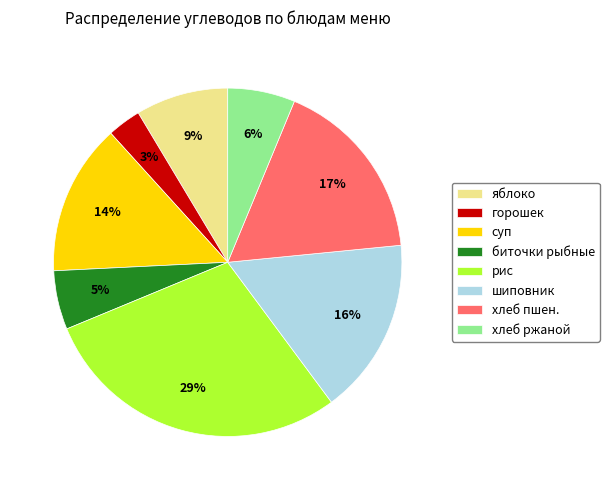

What is the smallest slice in the pie chart?

горошек